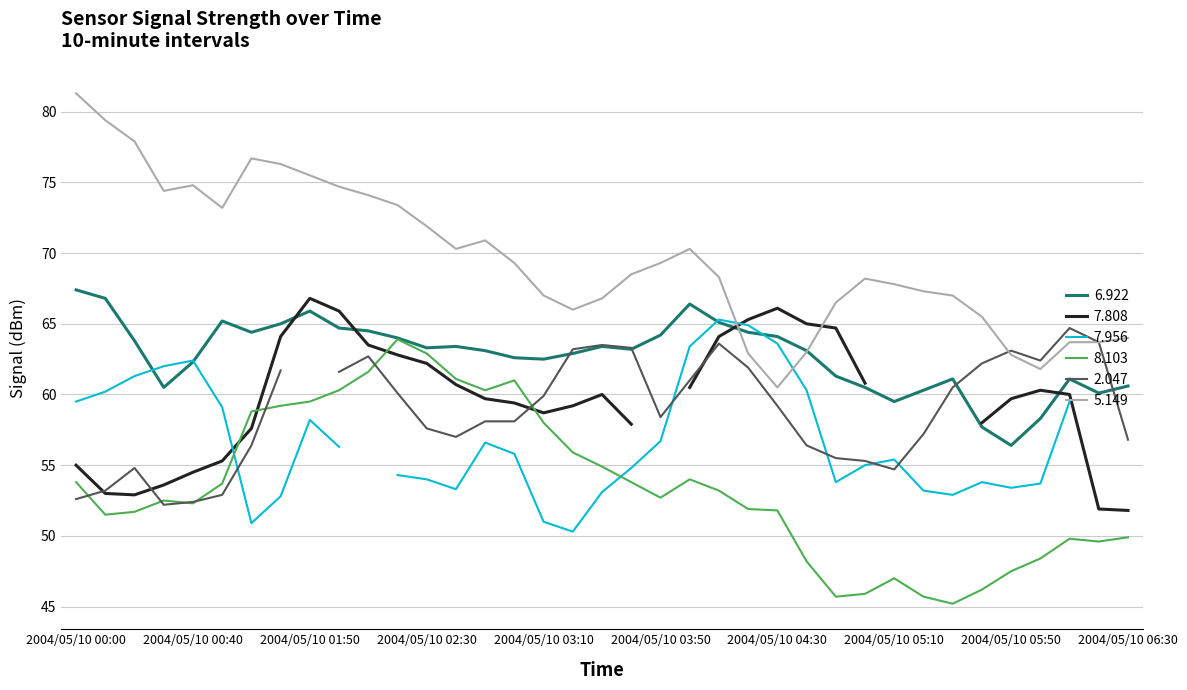

In 5.149, how many points are higher than both neighbors (excluding endpoints)?

5